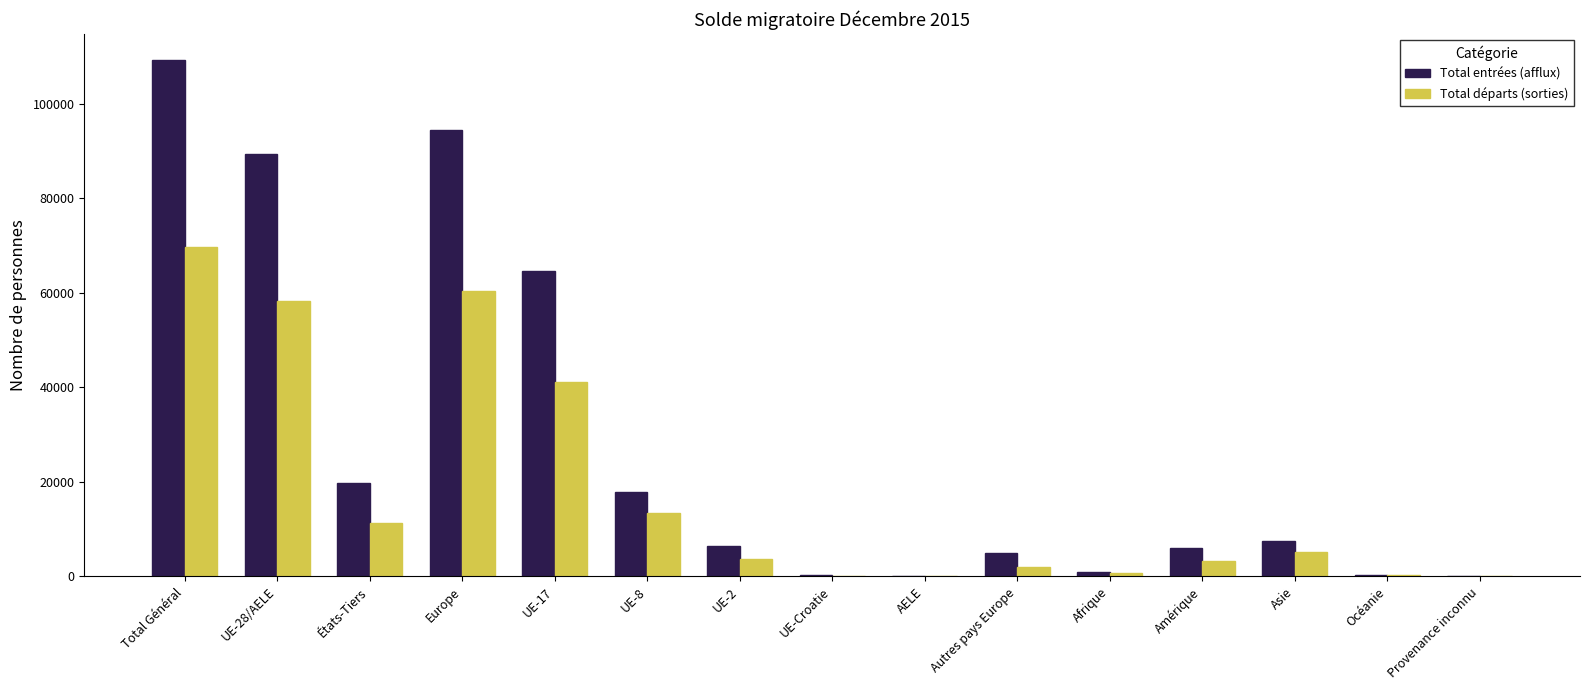

Which label corresponds to the largest value in the chart?

Total Général